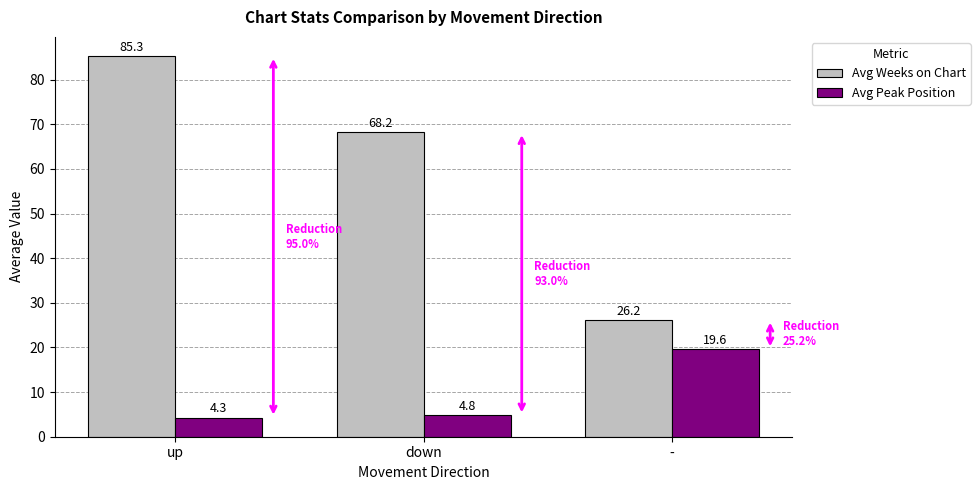

Is the value of Avg Peak Position at down greater than the value of Avg Weeks on Chart at -?

No